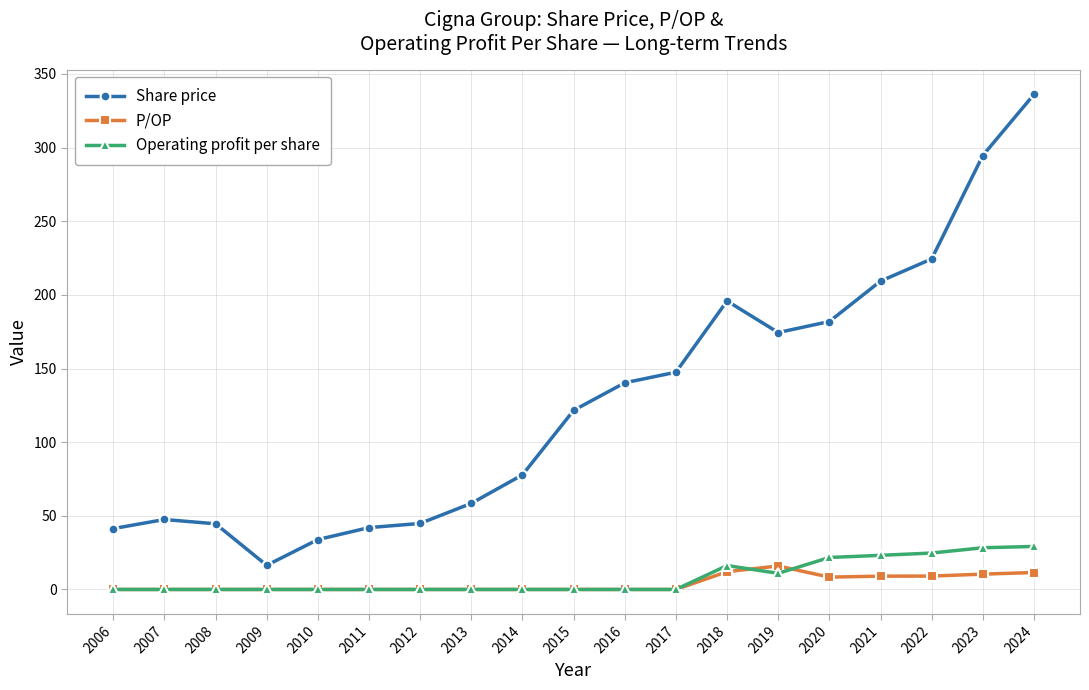

True or false: Share price has more than 1 interior local peaks.

True